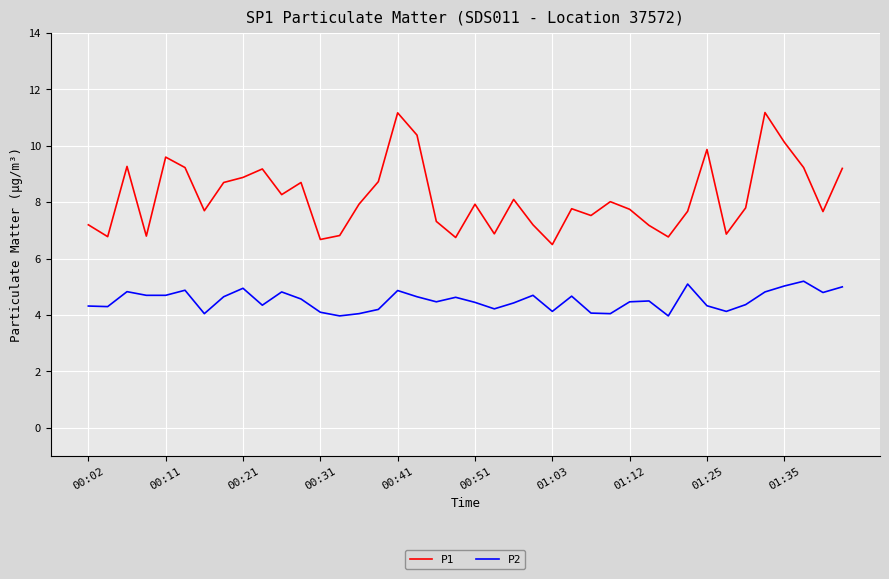

Which series has the widest spread of values?

P1